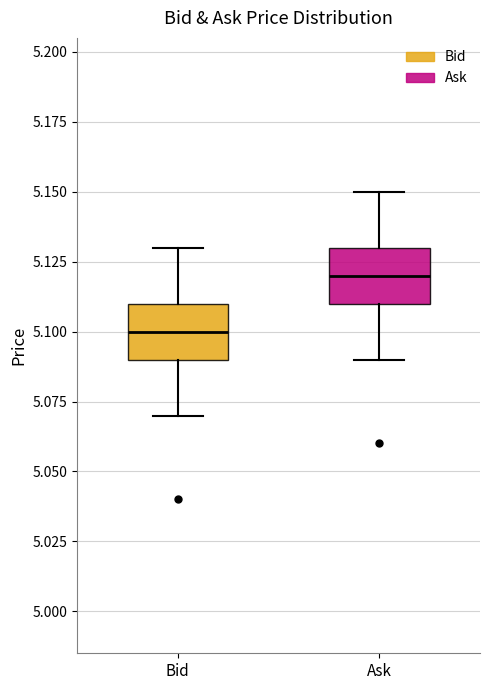

Reading left to right, transcribe this box plot: for each box, give where its median line is, the range the box spans, and where its two whiskers end, as read against the y-axis. The values are not printed on the chart, so give them approximately, as read against the axis.

Bid: median 5.10, box 5.09 to 5.11, whiskers 5.07 to 5.13
Ask: median 5.12, box 5.11 to 5.13, whiskers 5.09 to 5.15